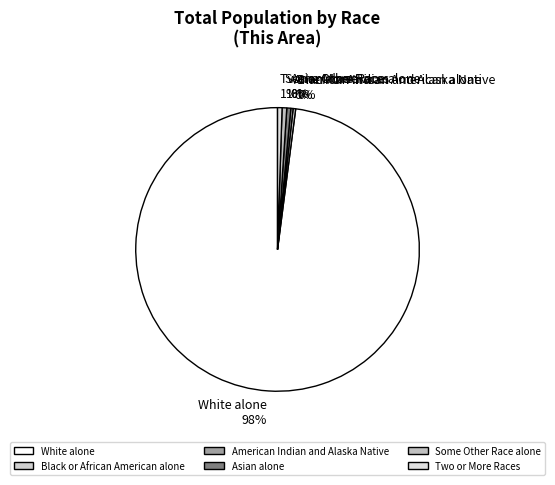

To the nearest percent, what is the average slice percentage?

17%